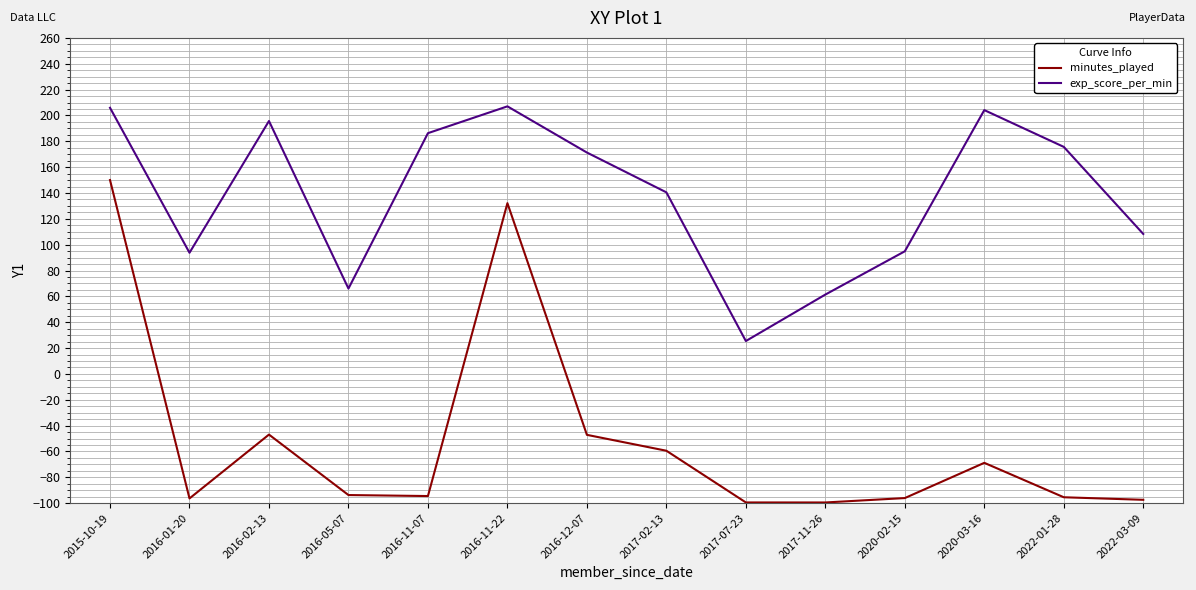

Where is minutes_played nearest to the value 25?

2016-02-13